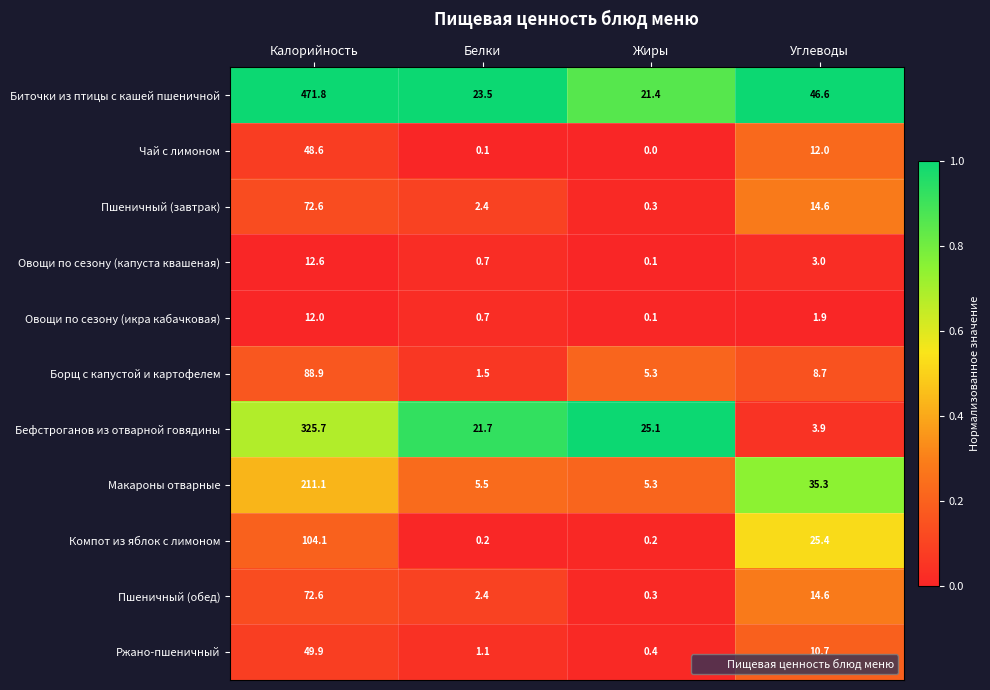

Rank the categories by Макароны отварные value from highest to lowest.

Калорийность, Углеводы, Белки, Жиры